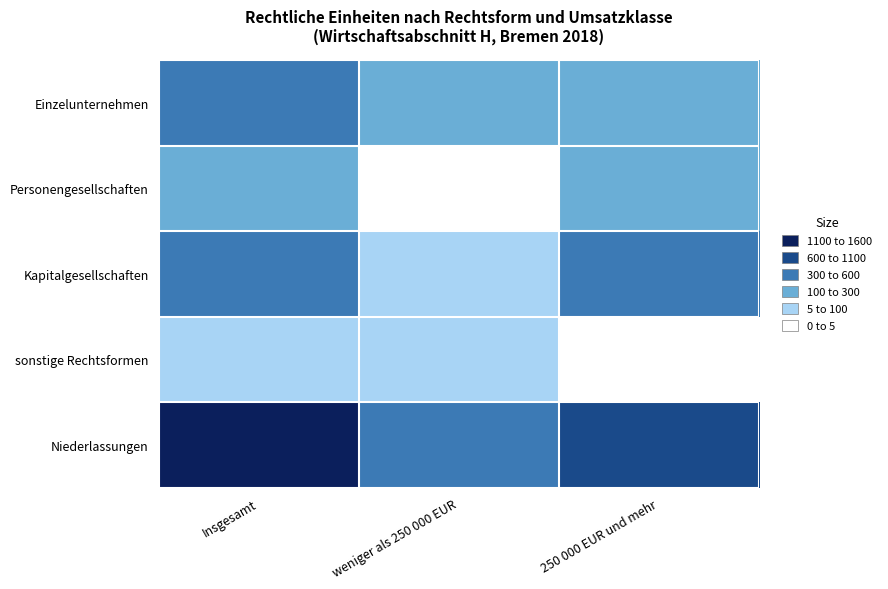

What is the smallest value displayed?

1